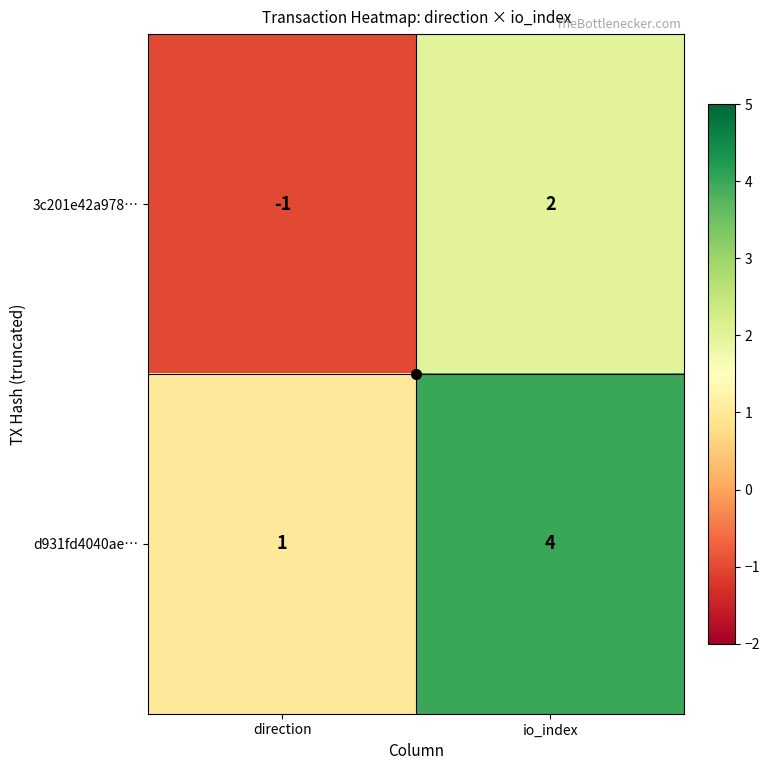

What is the sum of all d931fd4040ae… values?

5